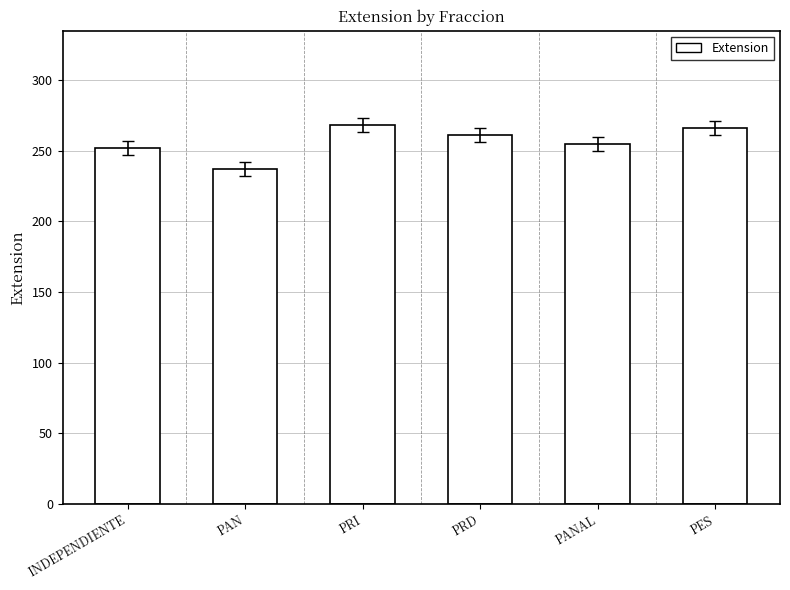

At which label is the value closest to 252?

INDEPENDIENTE